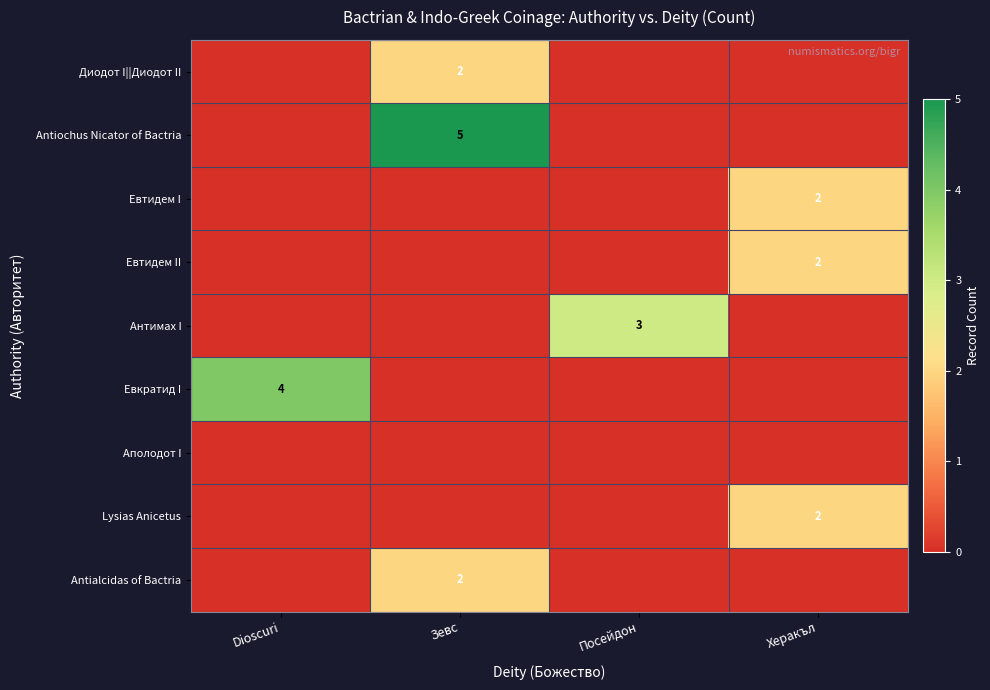

Is it true that Антимах I equals 5 at Посейдон?

False